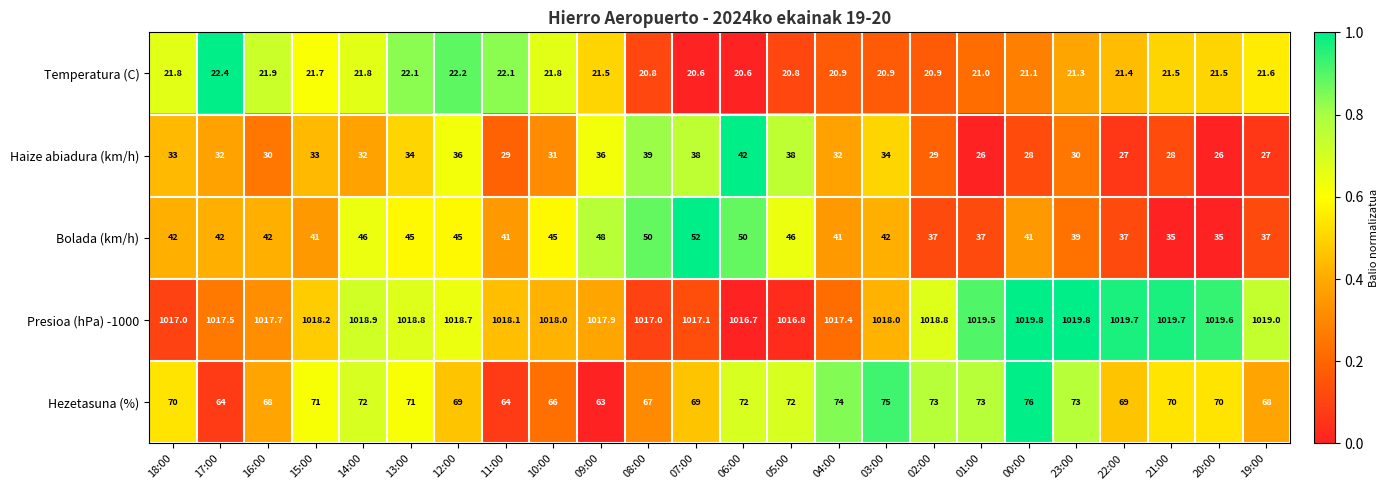

Which series has the widest spread of values?

Bolada (km/h)